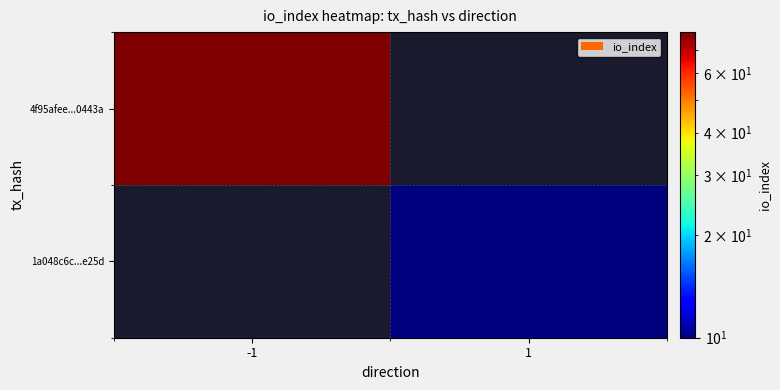

List the series in order of their peak value, lowest first.

4f95afee...0443a, 1a048c6c...e25d